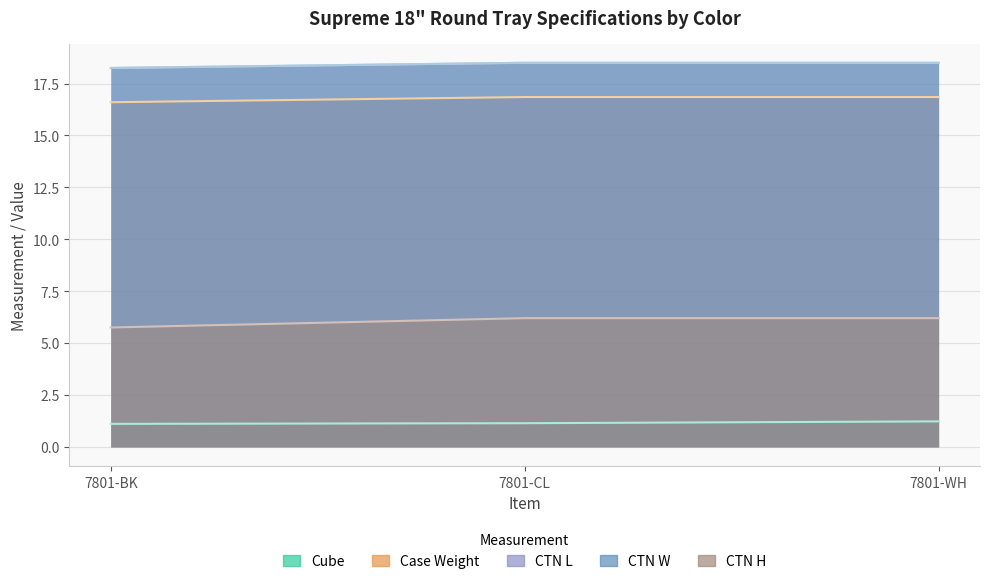

Is it true that Cube equals 1.1 at 7801-BK?

True